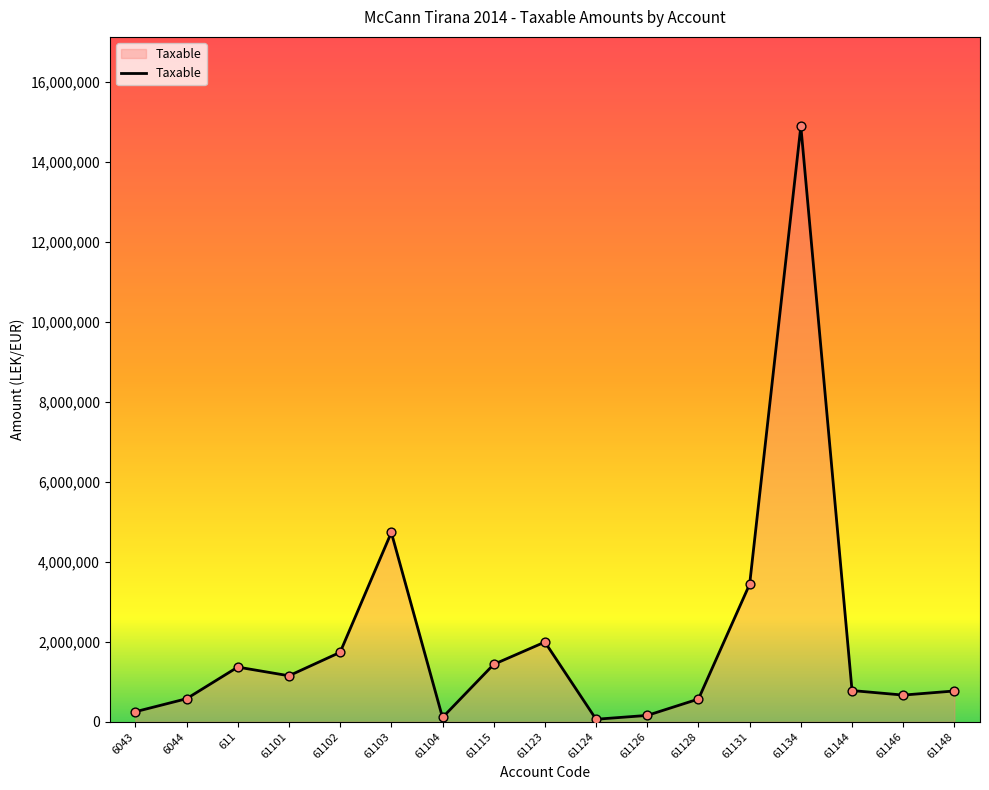

Which has a higher value, 61124 or 61102?

61102